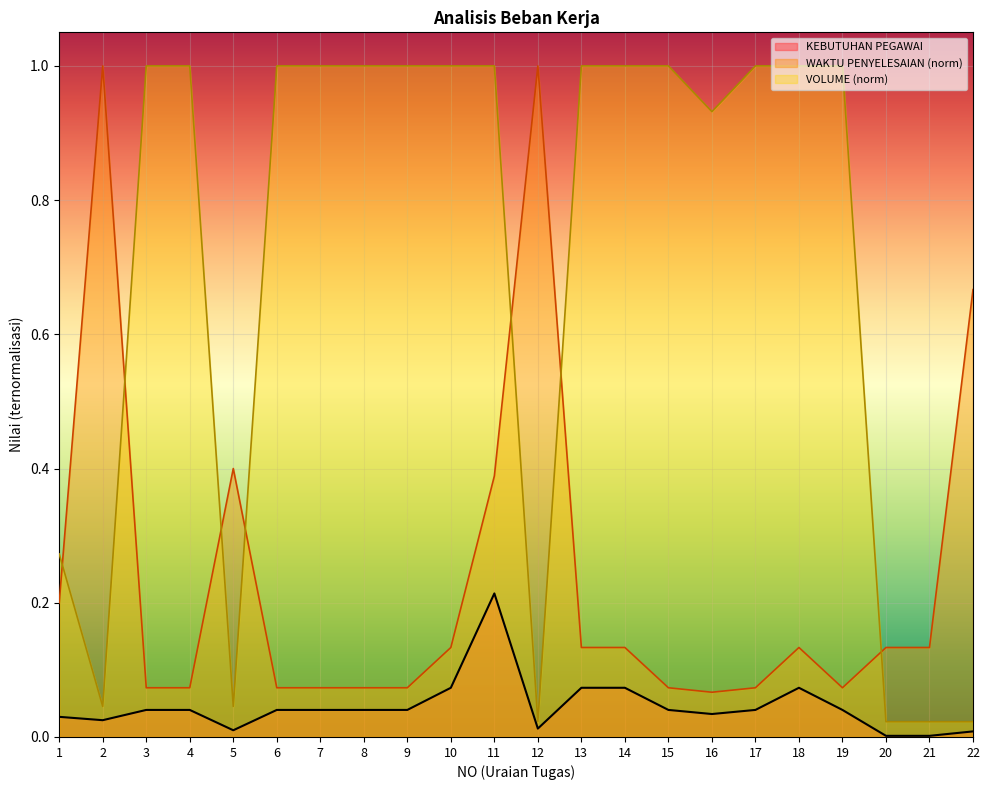

What is the value of the WAKTU PENYELESAIAN (menit) point at the 17th from the left?

0.1